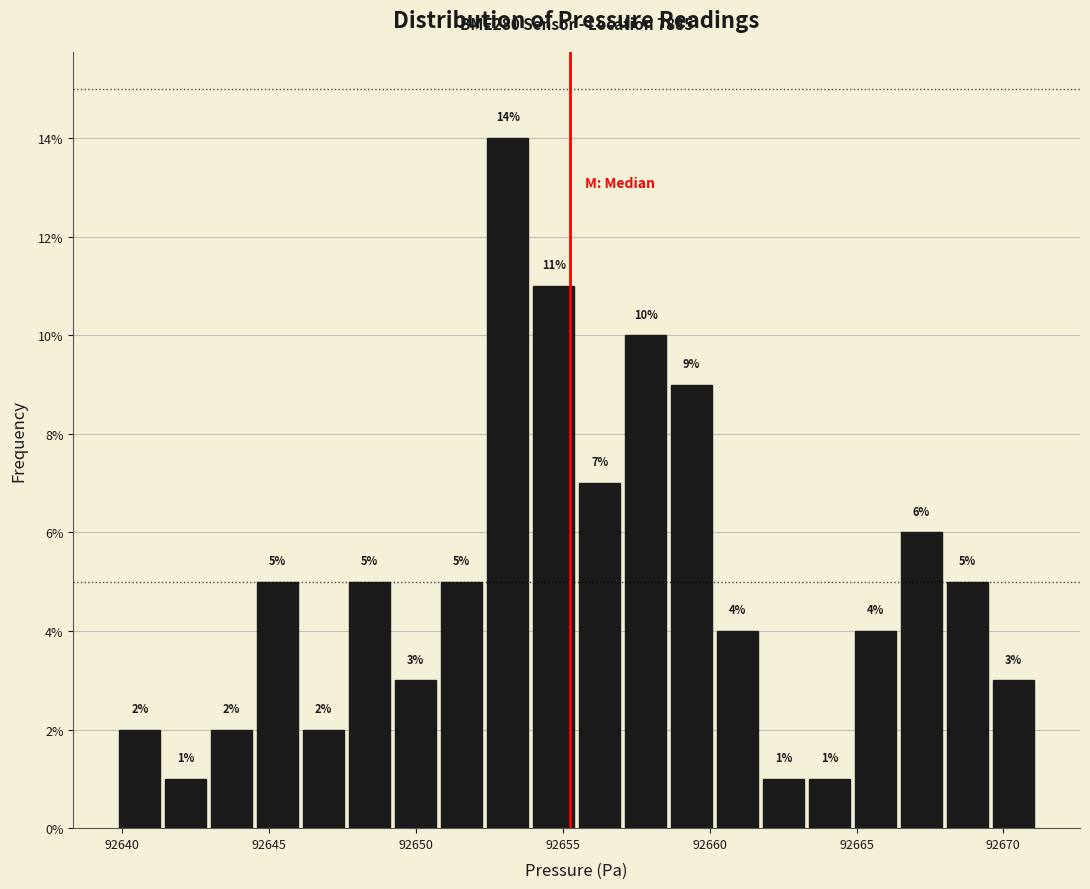

Around what value on the x-axis is the tallest bar? Give the approximate position of its centre, as read against the axis.

92653.0